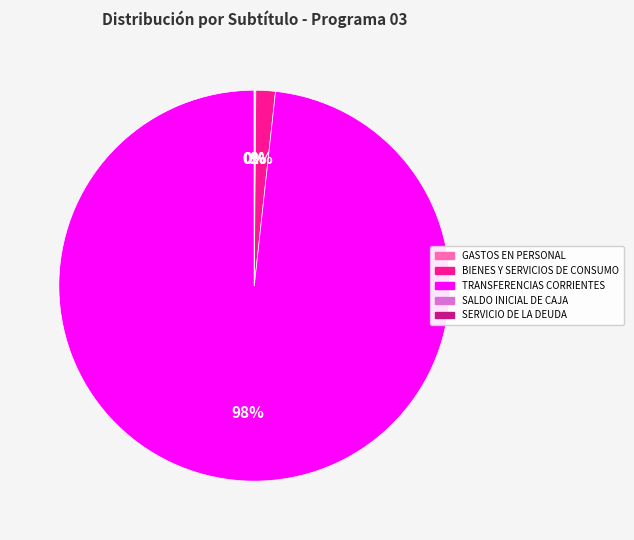

What percentage is the TRANSFERENCIAS CORRIENTES slice, to the nearest percent?

98%